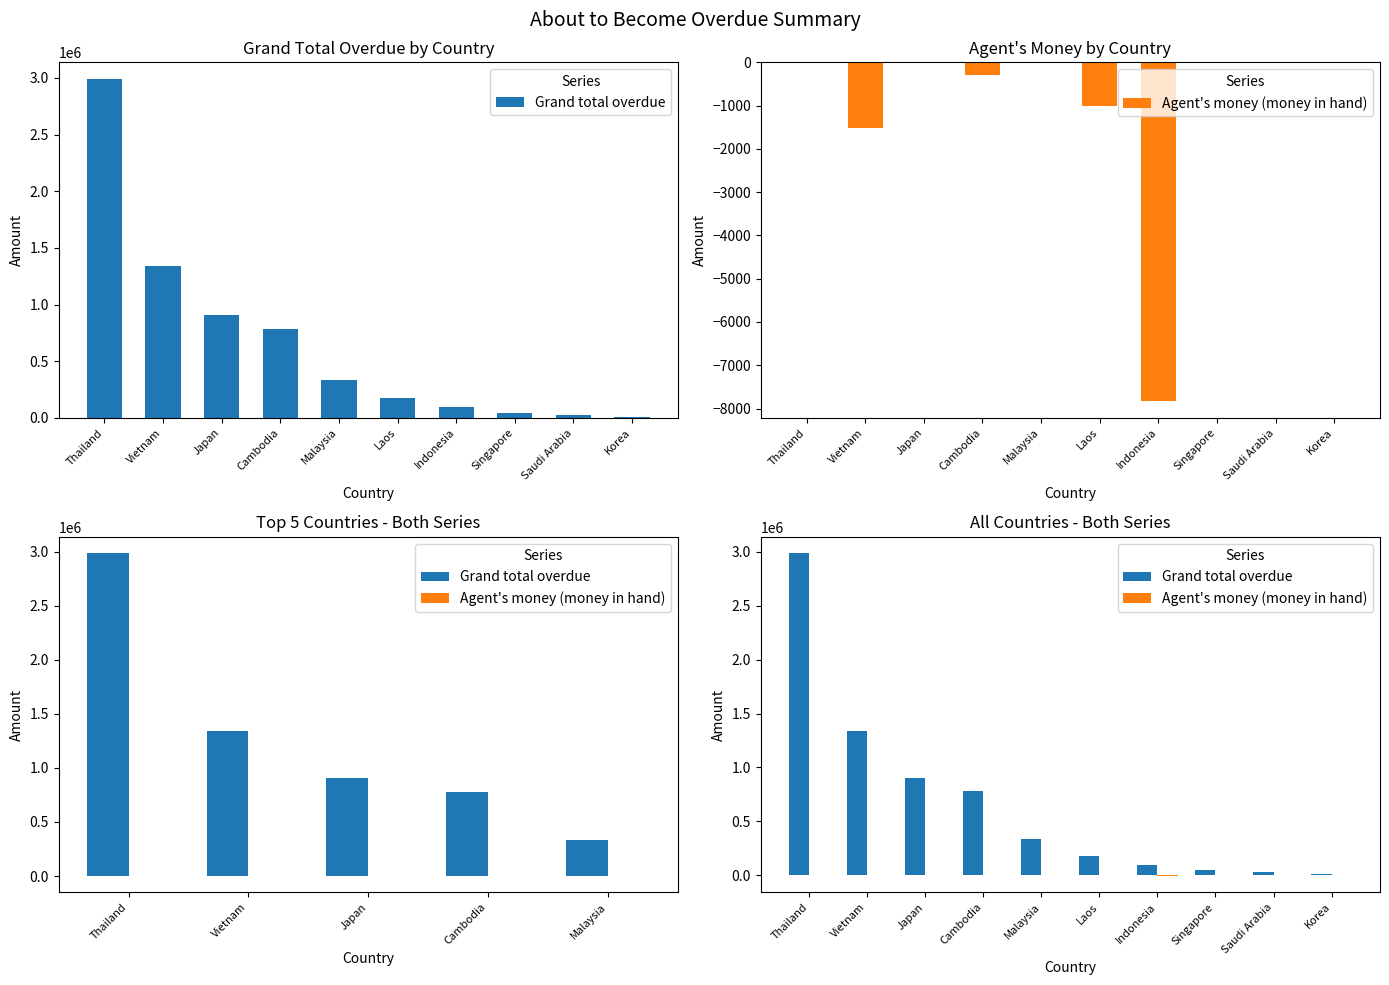

Rank the series by their maximum value, from lowest to highest.

Agent's money (money in hand), Grand total overdue